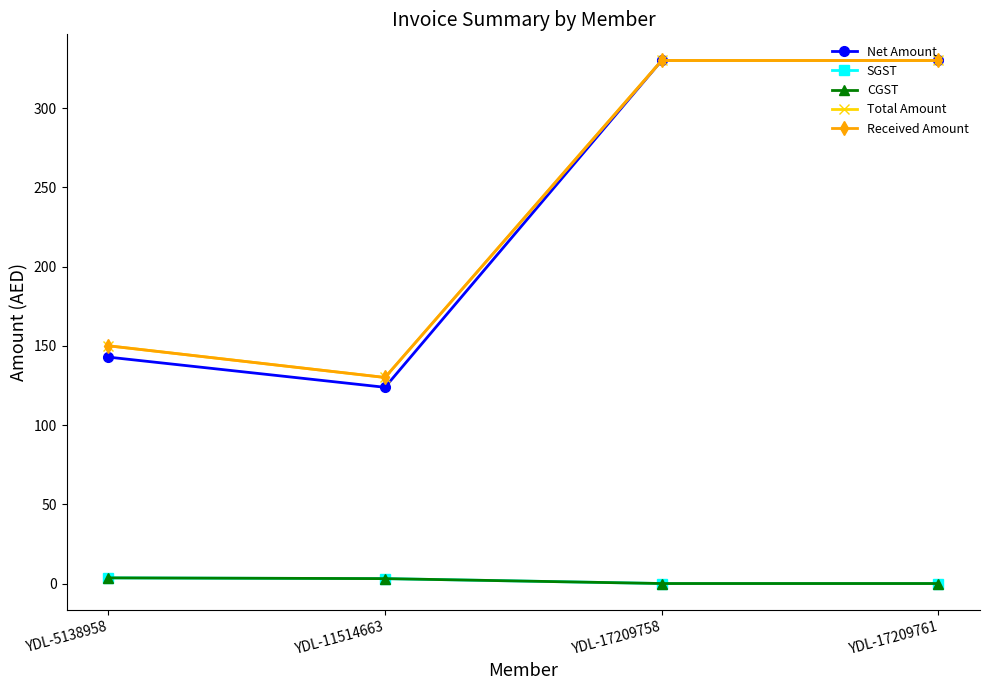

What is the sum of all SGST values?

6.7